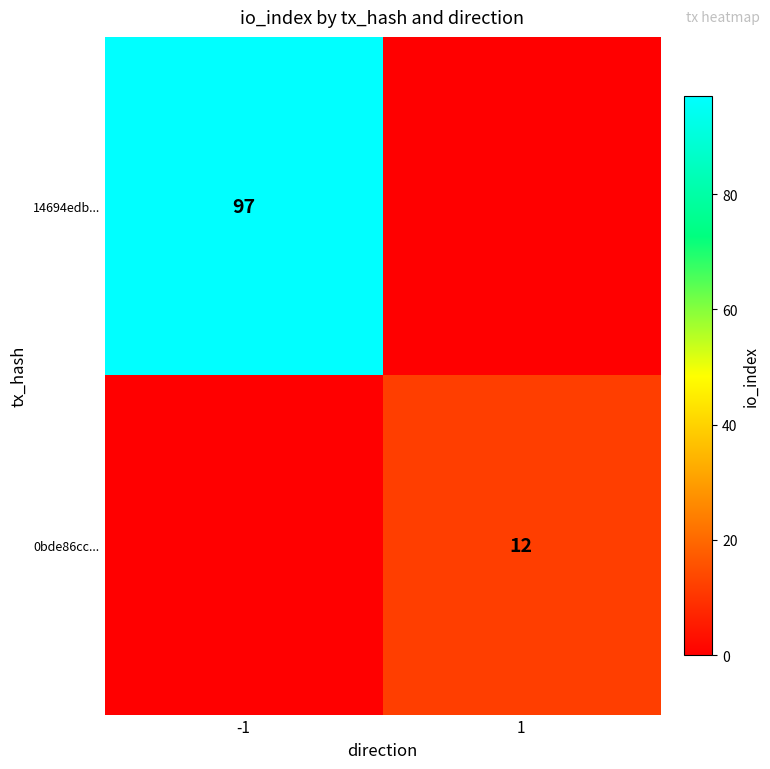

Is the value of 14694edb... at -1 greater than the value of 0bde86cc... at 1?

Yes